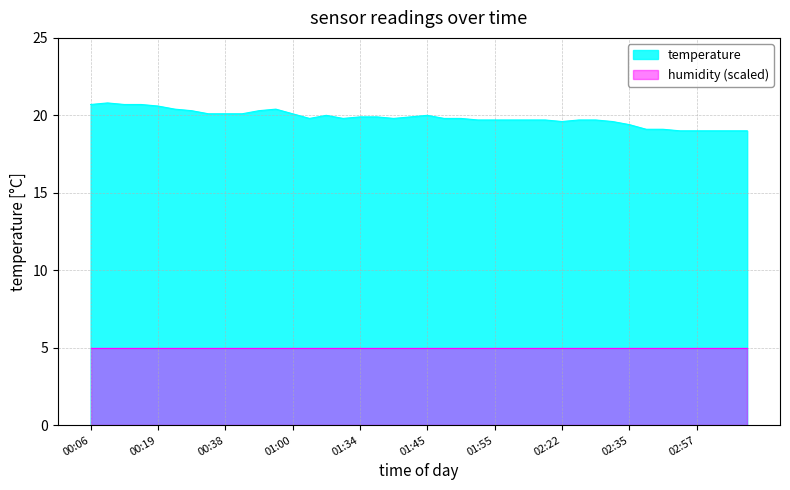

Rank the categories by value from lowest to highest.

02:54, 02:57, 03:02, 03:05, 03:07, 02:46, 02:52, 02:35, 02:22, 02:30, 01:52, 01:55, 02:00, 02:11, 02:19, 02:24, 02:27, 01:11, 01:31, 01:39, 01:47, 01:50, 01:34, 01:37, 01:42, 01:14, 01:45, 00:36, 00:38, 00:41, 01:00, 00:30, 00:49, 00:27, 00:52, 00:19, 00:06, 00:14, 00:17, 00:11